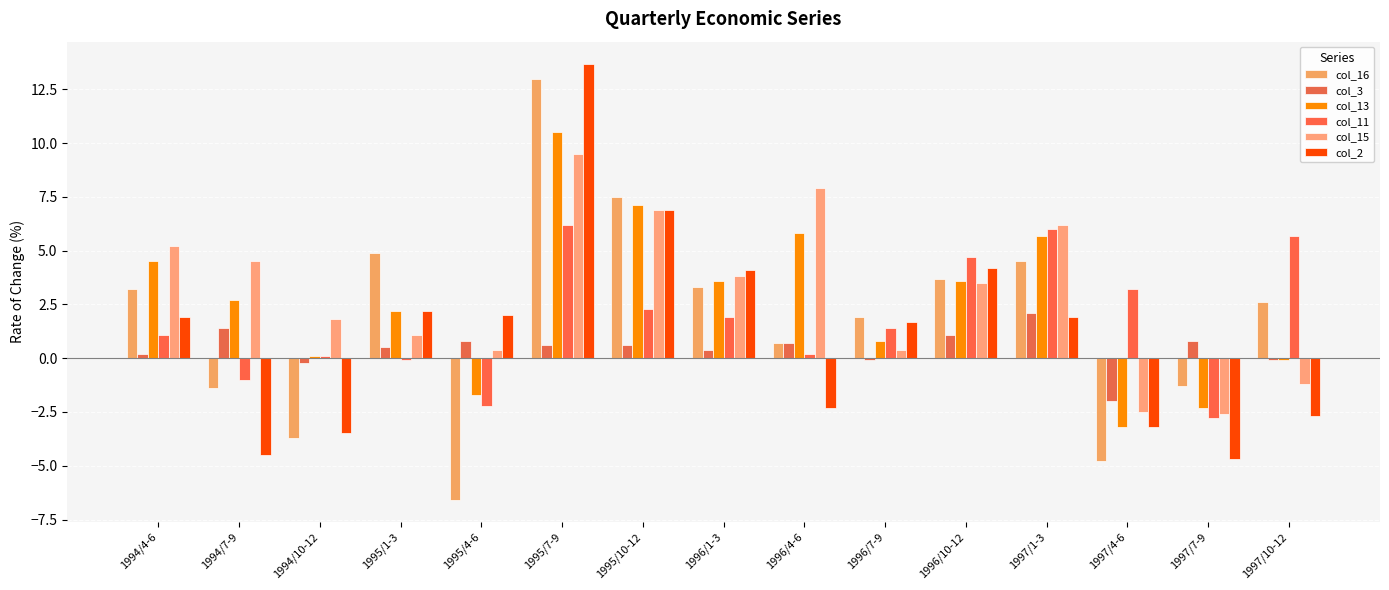

True or false: col_2 has a value of 4.2 at 1996/10-12.

True